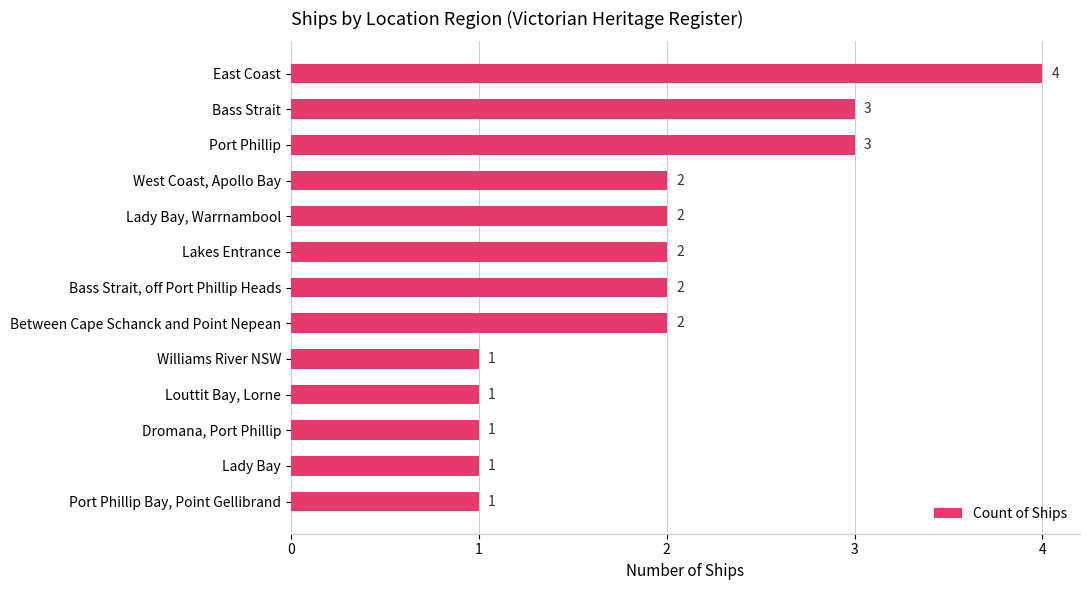

What is the maximum value shown in the chart?

4